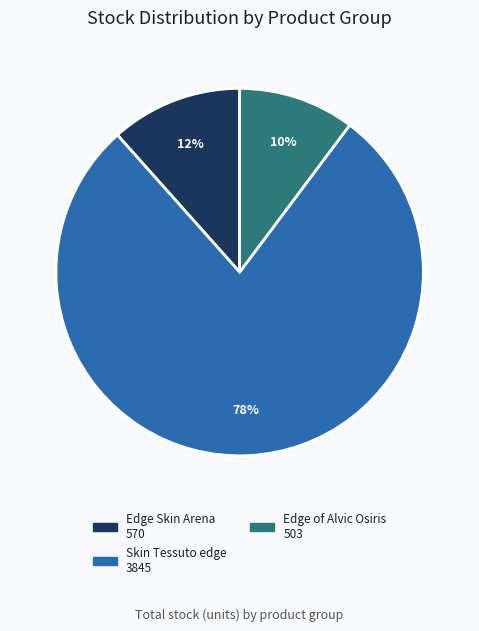

Does any single category account for the majority?

Yes